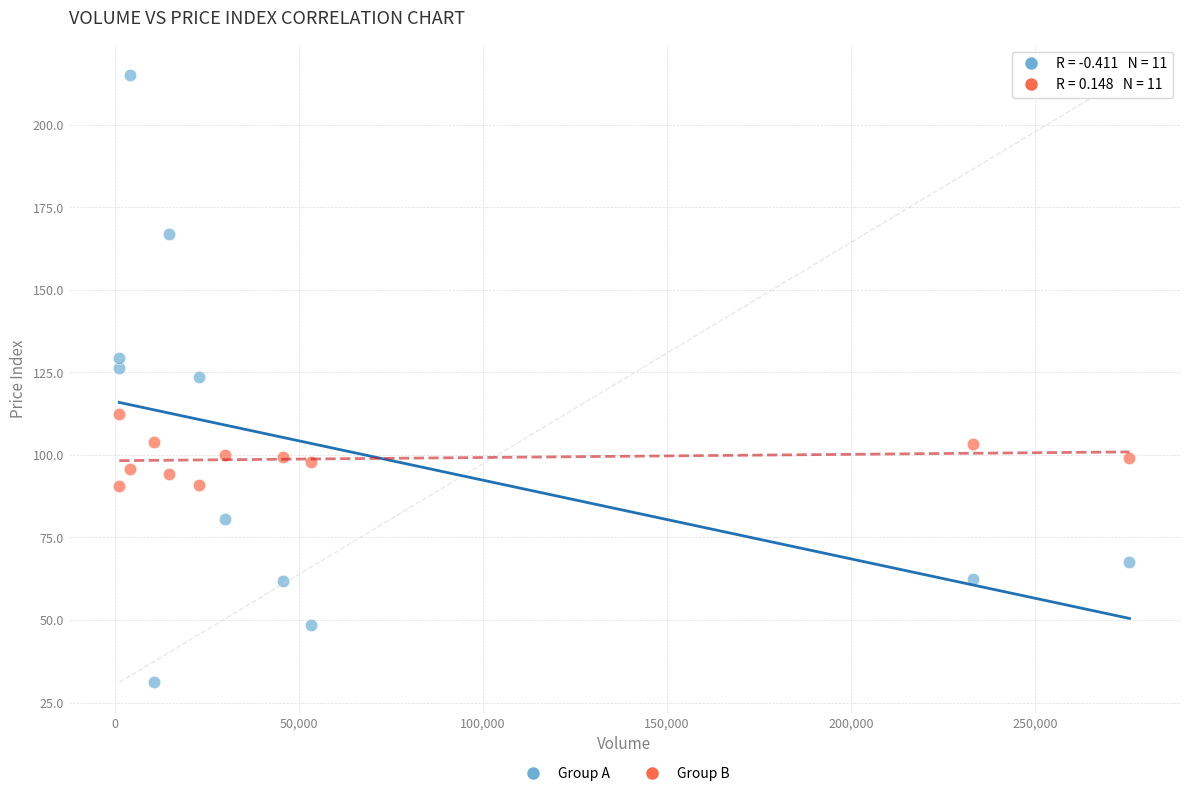

Across all data points, what is the range of X values (max minus min)?

274455.0